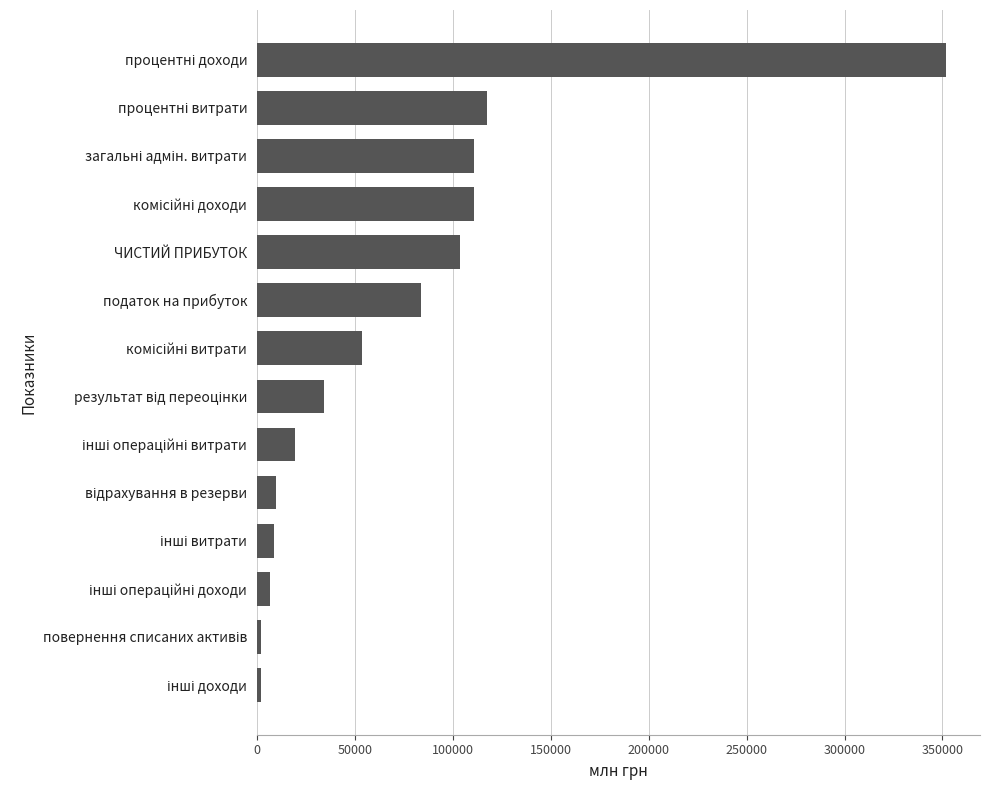

What is the difference between the maximum and second lowest values?

349496